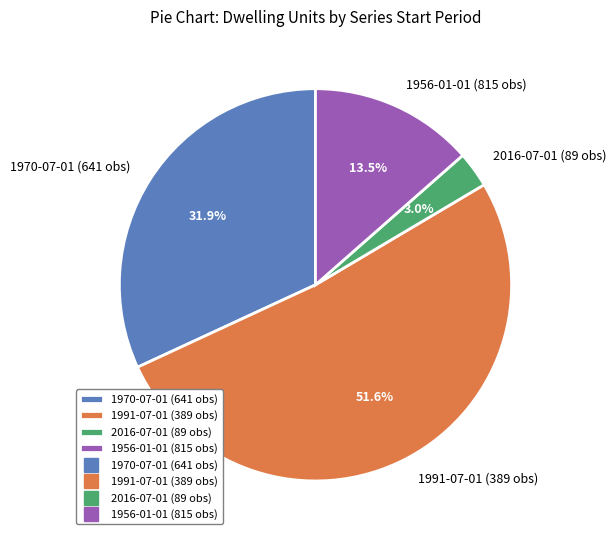

Approximately how many times larger is the value at 1956-01-01 (815 obs) compared to 1970-07-01 (641 obs)?

0.4